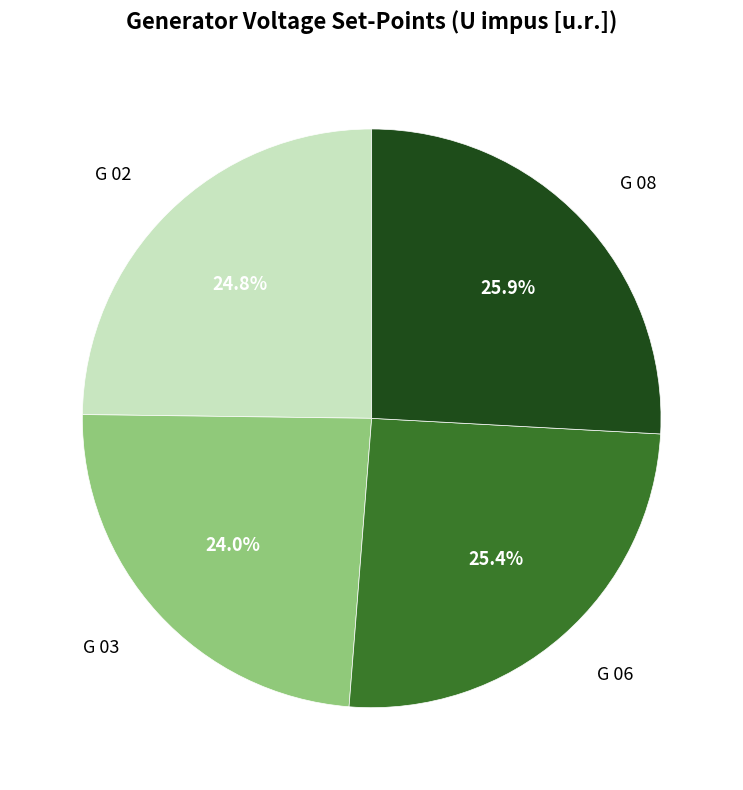

Does any single category account for the majority?

No